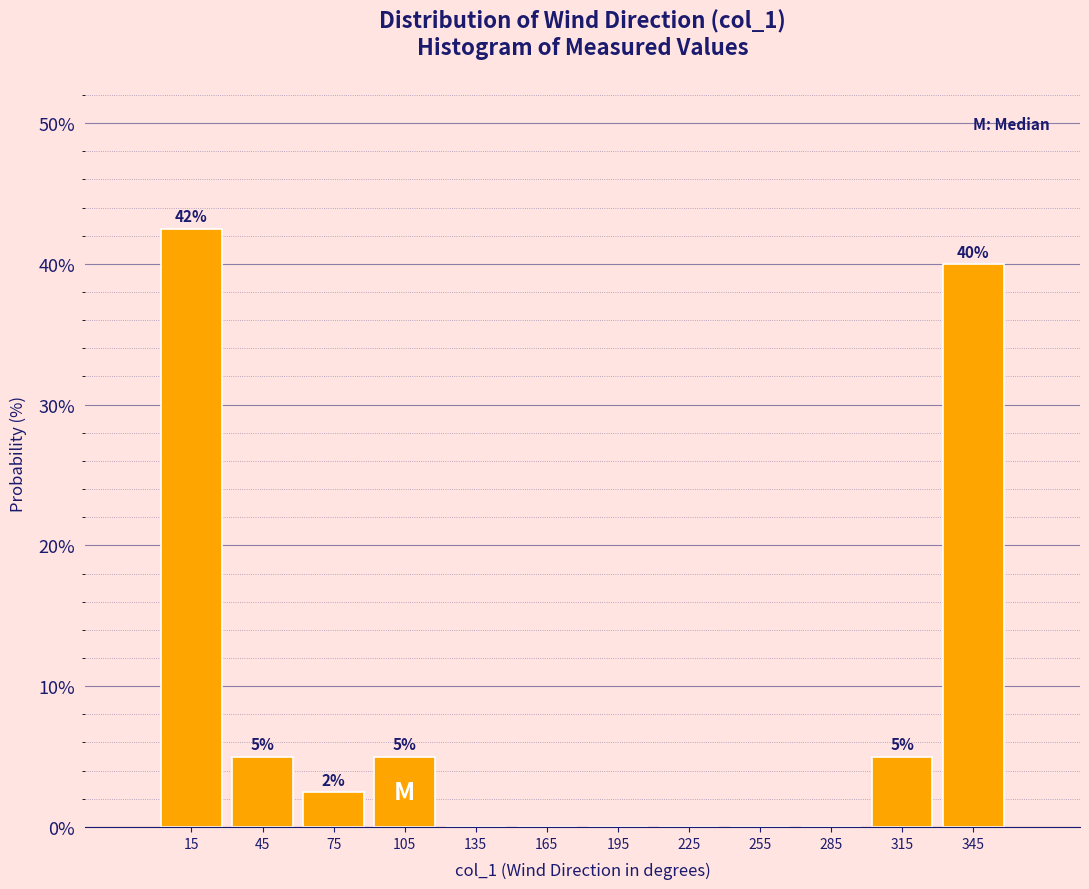

Which range on the x-axis has the tallest bar?

0 to 30